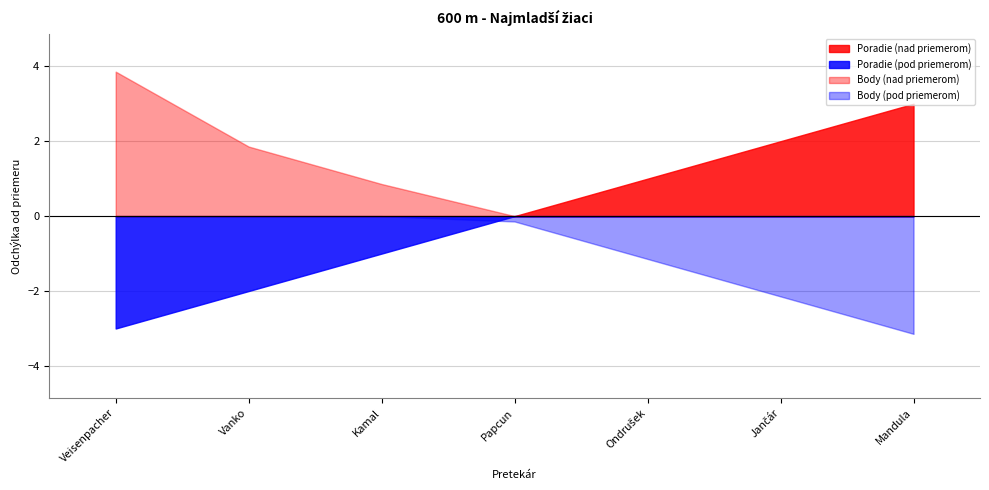

What is the label of the 5th point from the left?

Ondrušek Roman